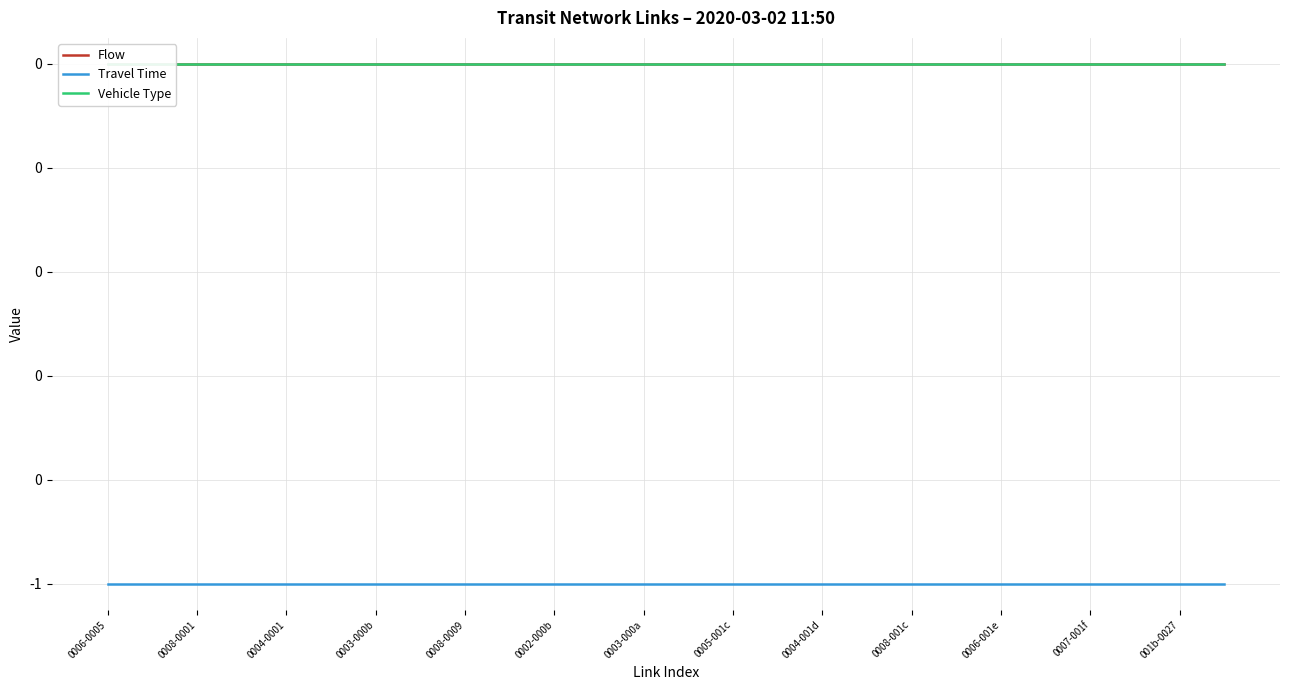

What is the smallest value displayed?

-1